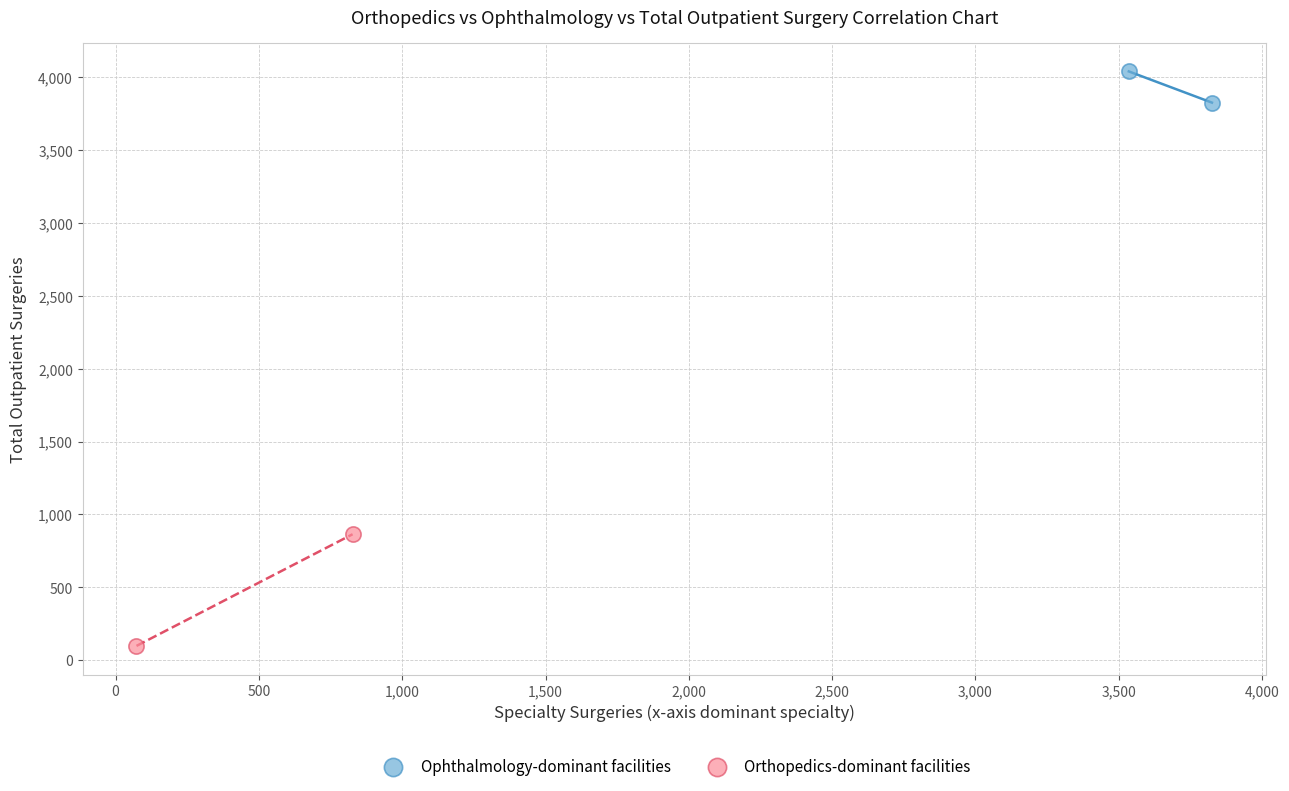

What are all the series names shown in the legend?

Ophthalmology-dominant facilities, Orthopedics-dominant facilities